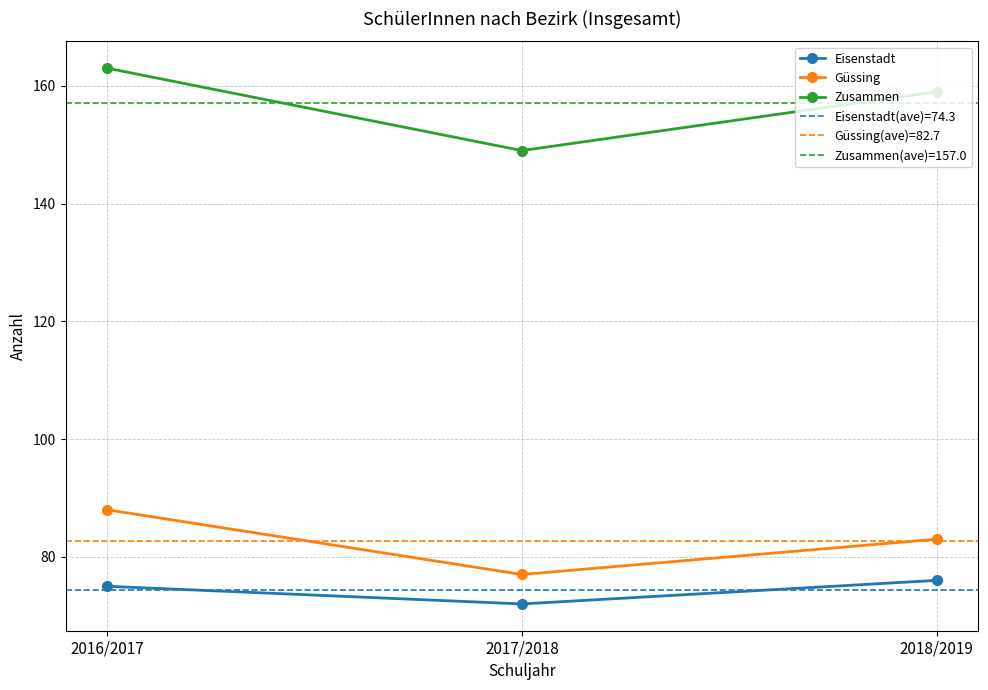

Which category has the highest value across all series?

2016/2017